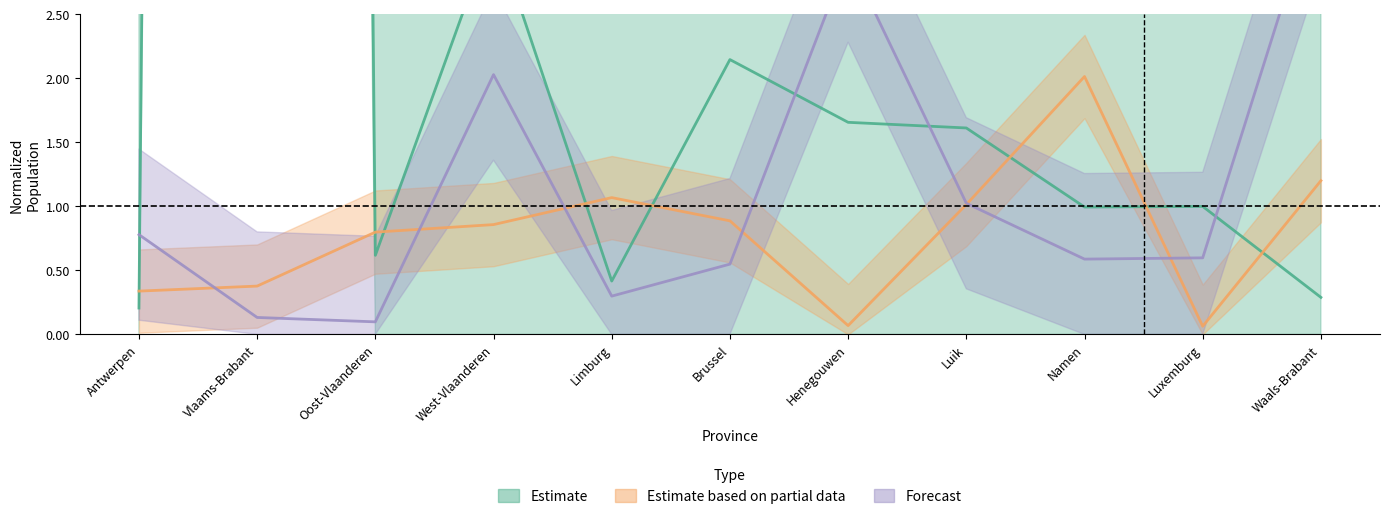

Reading right to left, list all the values displayed in this chart.

Estimate: Waals-Brabant=0.3	Luxemburg=1.0	Namen=1.0	Luik=1.6	Henegouwen=1.7	Brussel=2.1	Limburg=0.4	West-Vlaanderen=3.2	Oost-Vlaanderen=0.6	Vlaams-Brabant=97.2	Antwerpen=0.2
Estimate based on partial data: Waals-Brabant=1.2	Luxemburg=0.1	Namen=2.0	Luik=1.0	Henegouwen=0.1	Brussel=0.9	Limburg=1.1	West-Vlaanderen=0.9	Oost-Vlaanderen=0.8	Vlaams-Brabant=0.4	Antwerpen=0.3
Forecast: Waals-Brabant=3.5	Luxemburg=0.6	Namen=0.6	Luik=1.0	Henegouwen=3.0	Brussel=0.5	Limburg=0.3	West-Vlaanderen=2.0	Oost-Vlaanderen=0.1	Vlaams-Brabant=0.1	Antwerpen=0.8